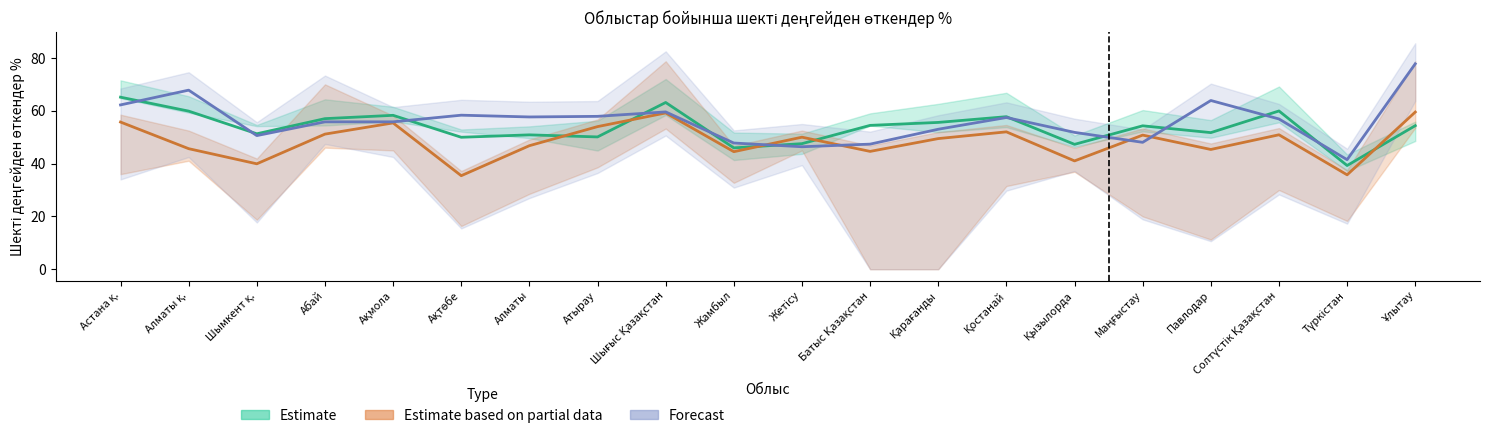

At Жамбыл, list the series in order from smallest to largest.

Estimate based on partial data, Estimate, Forecast